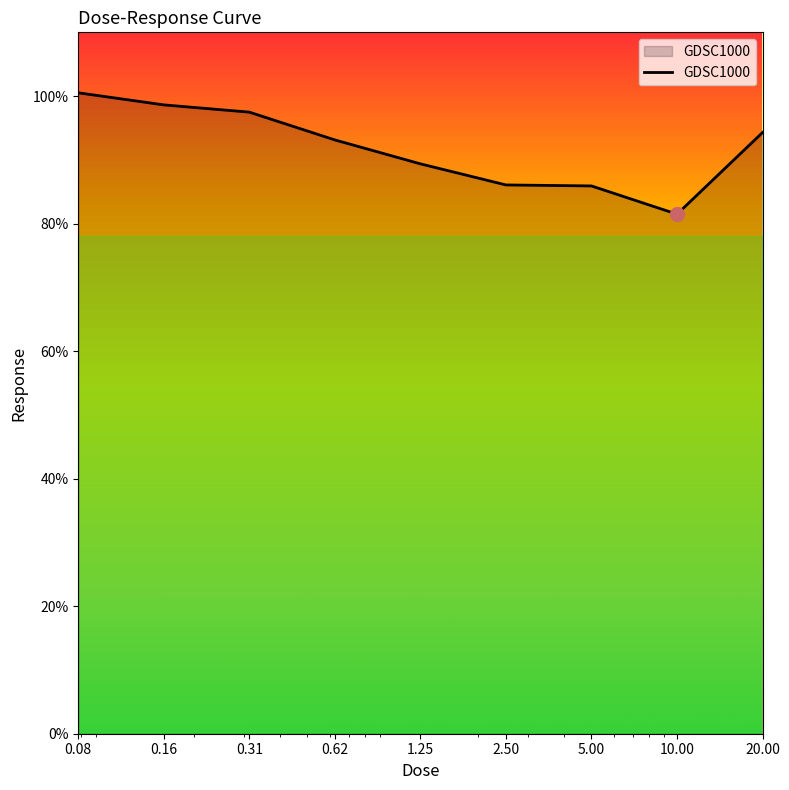

What is the maximum value shown in the chart?

100.5